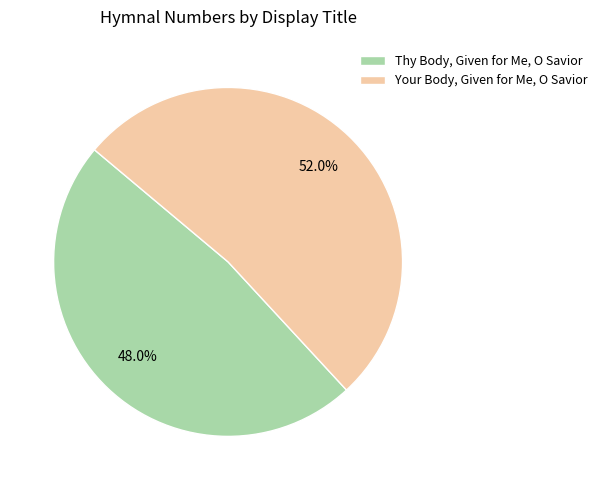

Rank the categories by value from lowest to highest.

Thy Body, Given for Me, O Savior, Your Body, Given for Me, O Savior